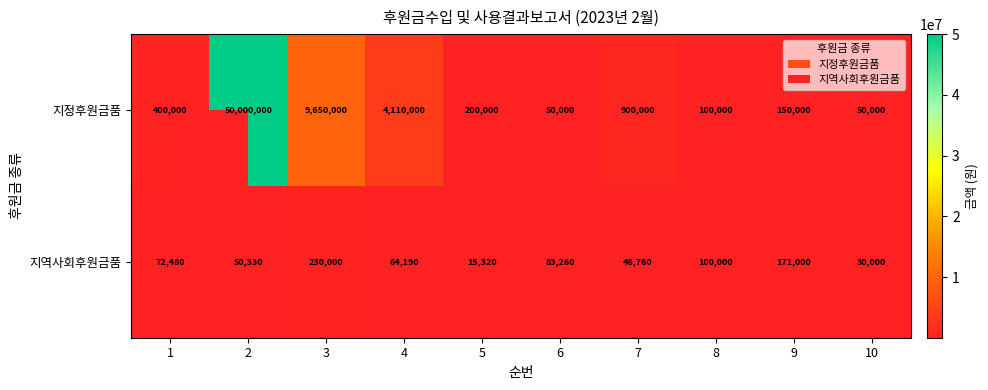

Which series has the largest total across all categories?

지정후원금품